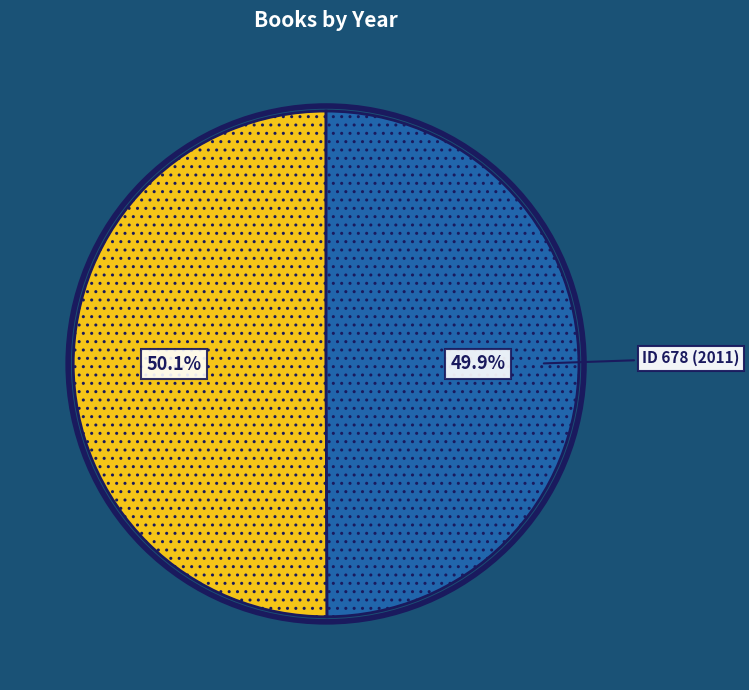

Is there any slice that represents more than half of the pie?

Yes